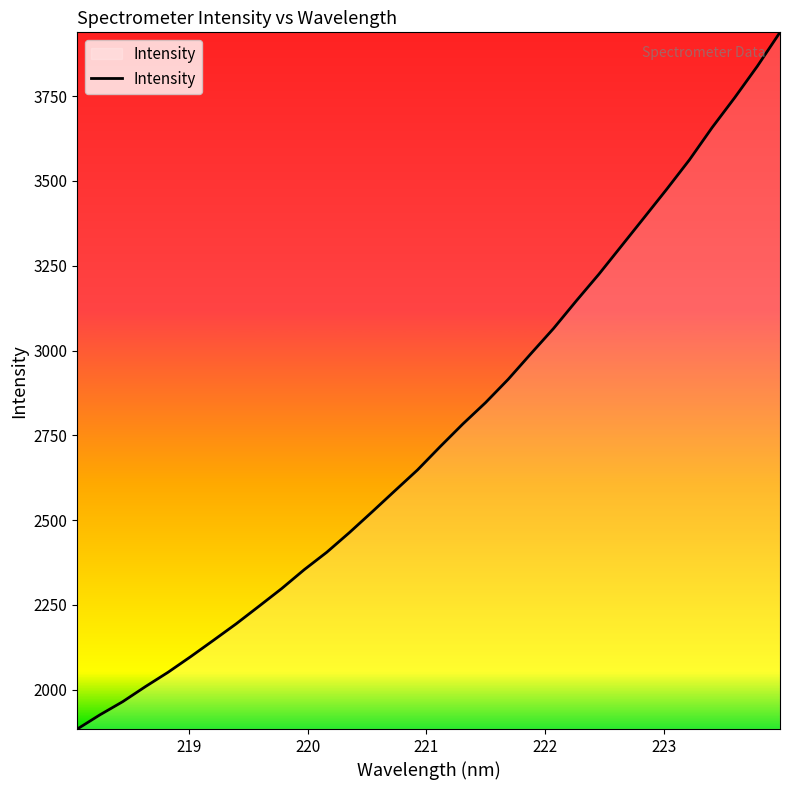

Reading left to right, list all the values displayed in this chart.

1884.2	1926.1	1964.7	2009.1	2051.5	2097.7	2145.7	2194.2	2245.7	2297.8	2353.8	2405.5	2463.6	2524.5	2586.5	2648.0	2716.7	2783.5	2846.3	2915.1	2990.5	3064.9	3146.0	3224.7	3308.2	3391.8	3475.7	3562.1	3657.0	3745.5	3838.2	3938.0